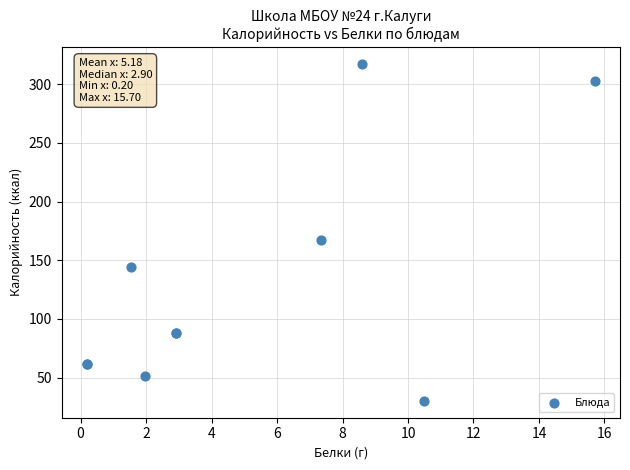

What Y value in the scatter plot is closest to 173?

167.3